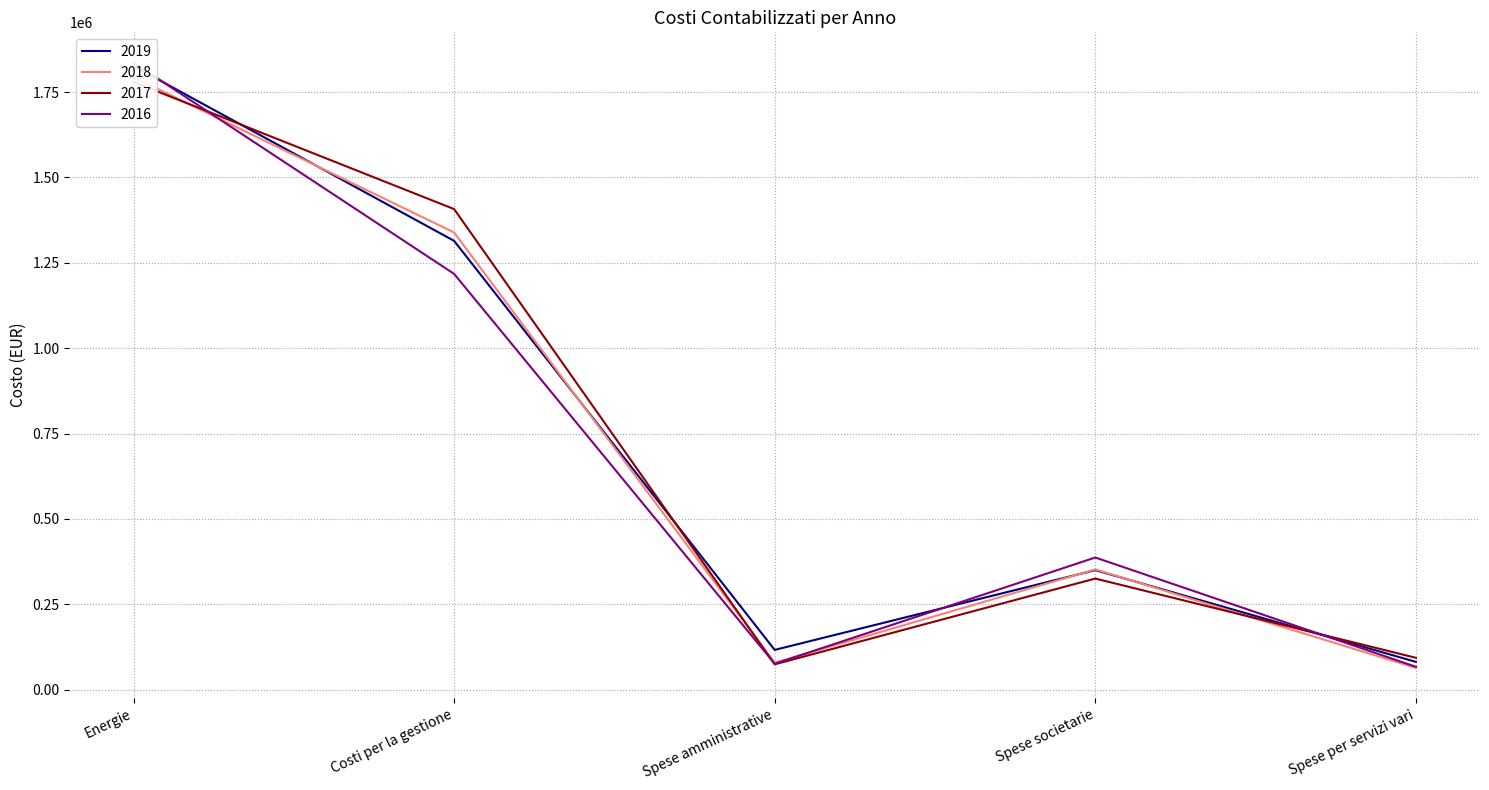

At which label does 2017 first exceed 325468?

Energie